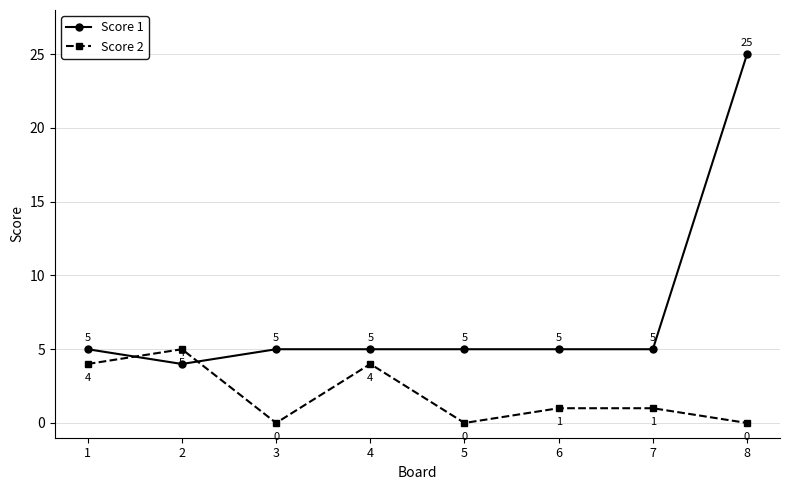

Rank the series by their maximum value, from lowest to highest.

Score 2, Score 1